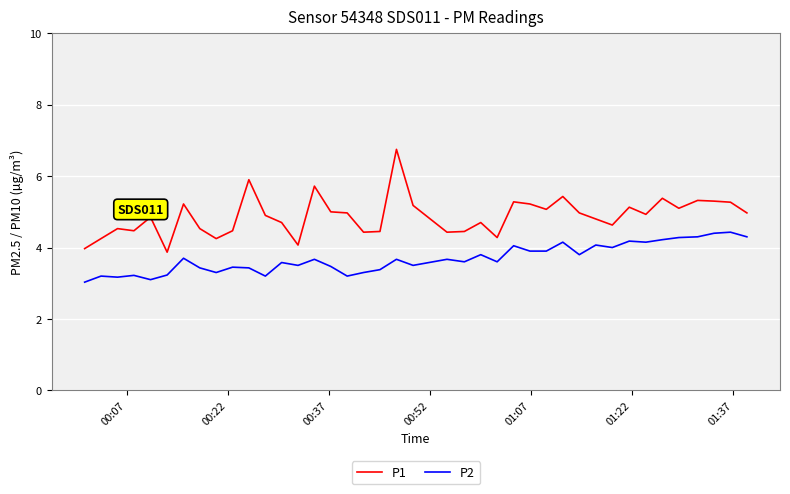

Rank the series by their average value, from highest to lowest.

P1, P2